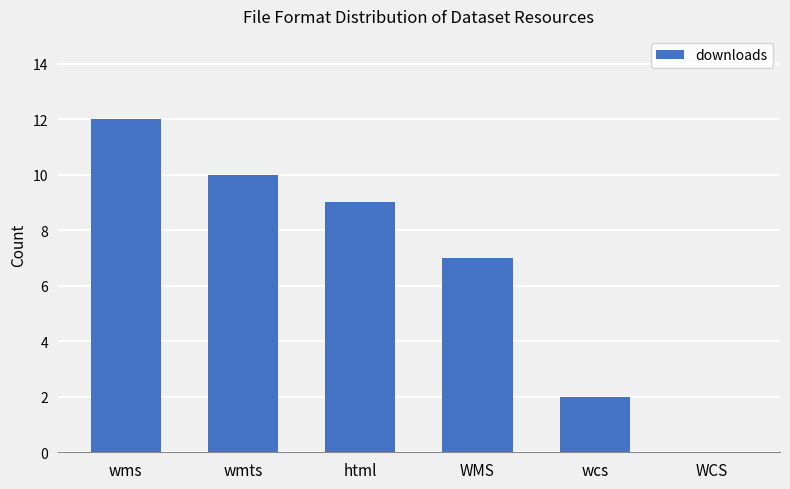

What is the sum of the values at html and wms?

21